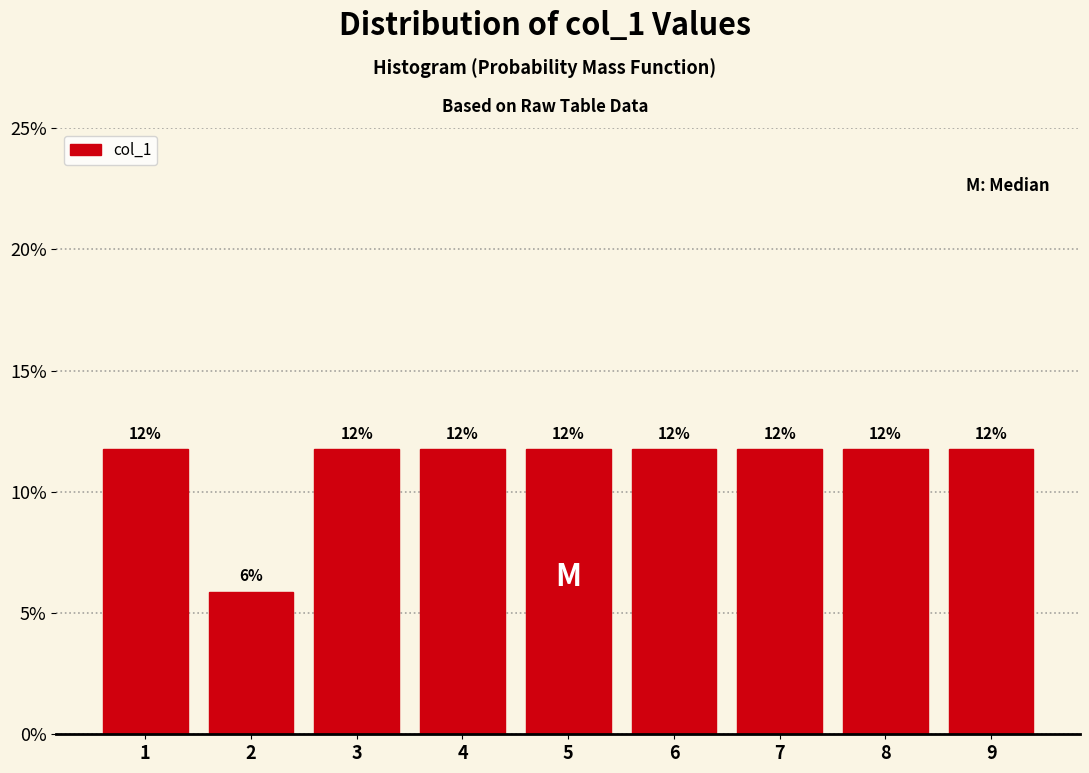

Does the chart contain any negative values?

No